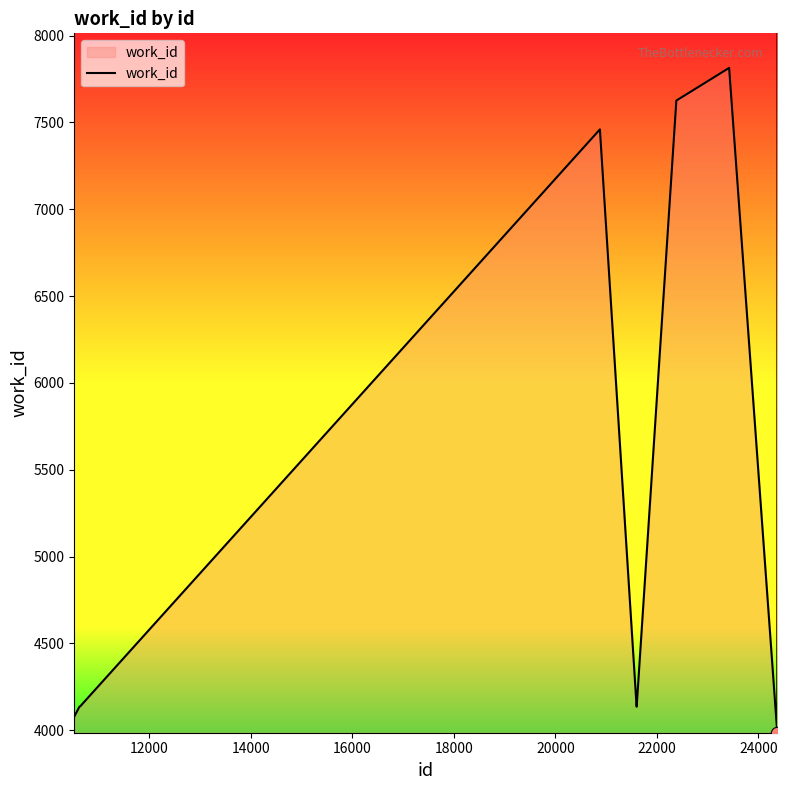

What is the difference between the maximum and minimum values?

4027